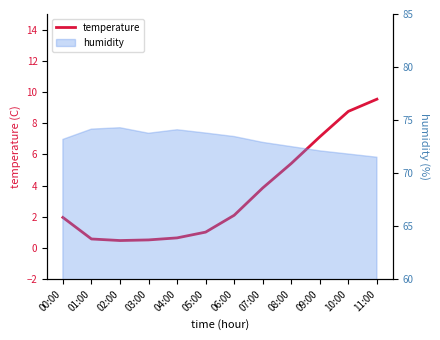

List the labels in order of value, smallest first.

02:00, 03:00, 01:00, 04:00, 05:00, 00:00, 06:00, 07:00, 08:00, 09:00, 10:00, 11:00